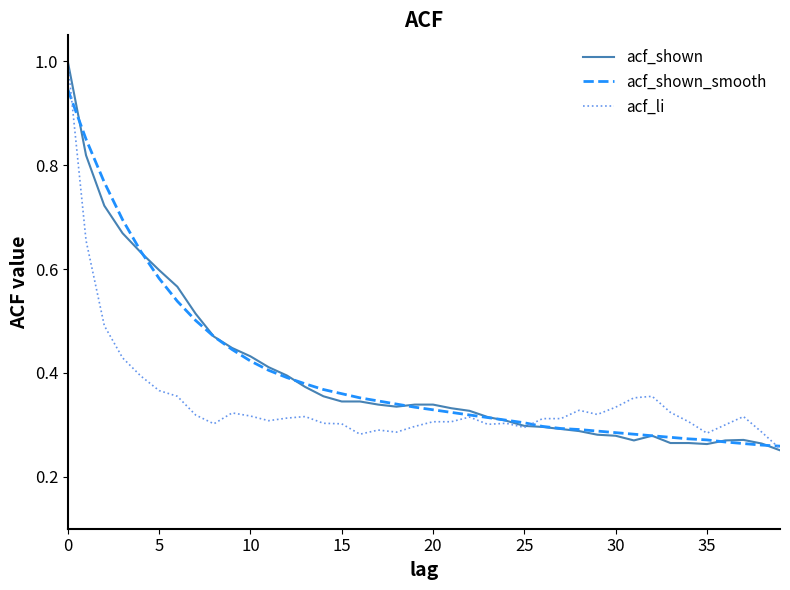

What is the maximum value shown in the chart?

1.0